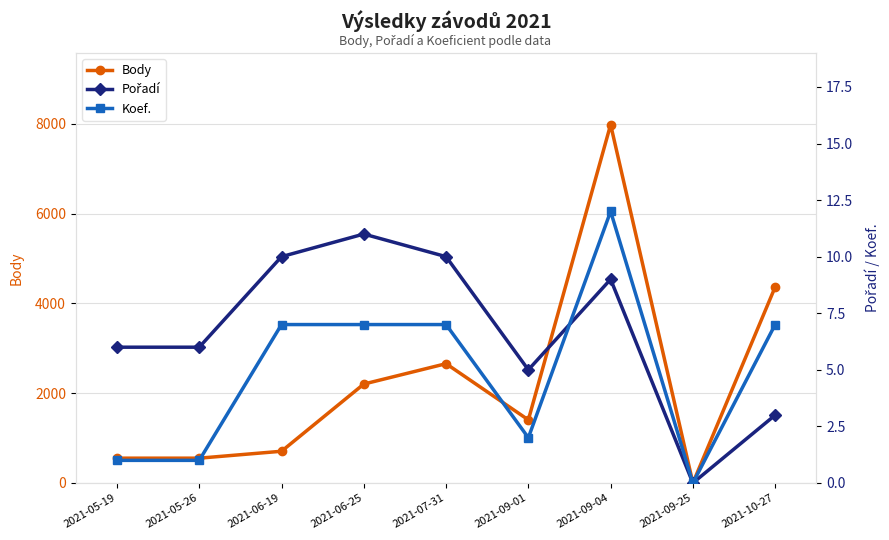

What is the difference between the maximum and minimum values in the Pořadí series?

11